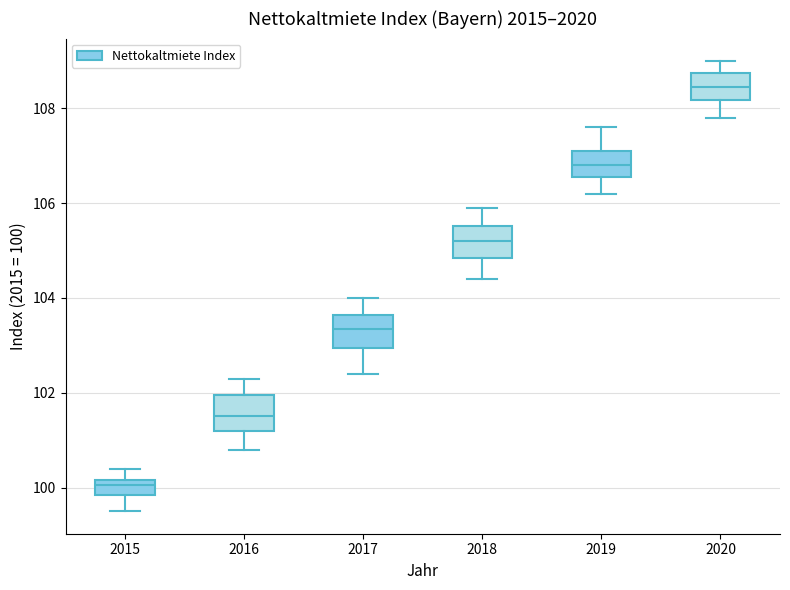

Where does the upper whisker of the box at x = 2017 end on the y-axis? The values are not printed on the chart, so give them approximately, as read against the axis.

104.0